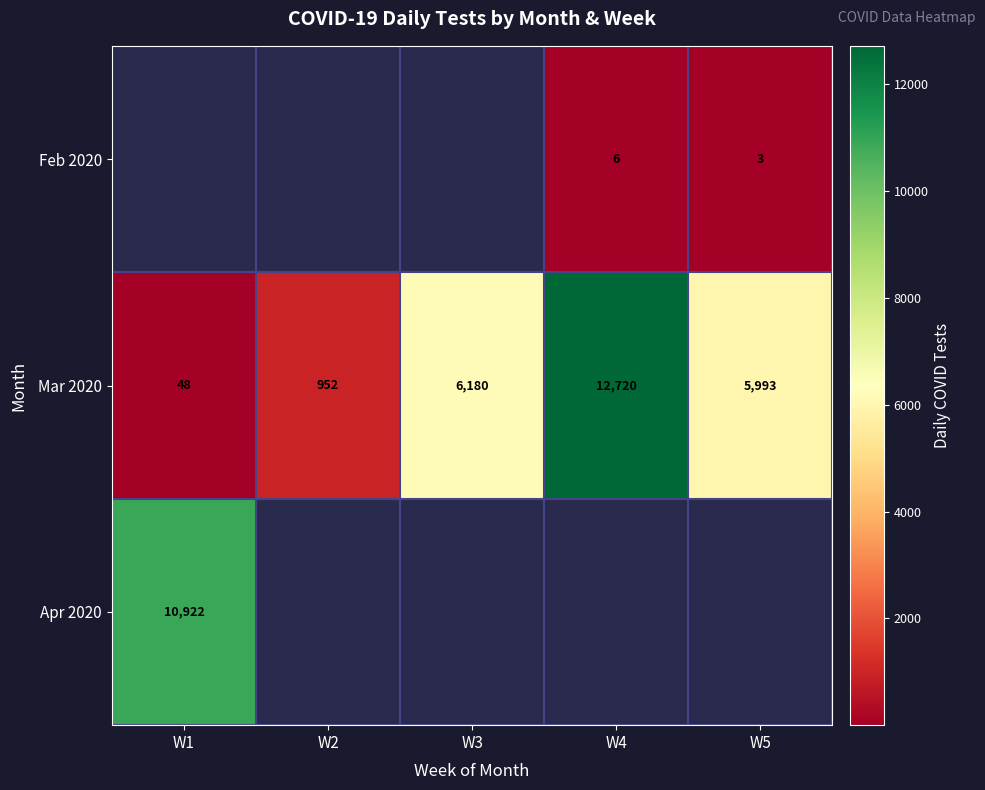

At which label is Mar 2020 closest to 6384?

W3